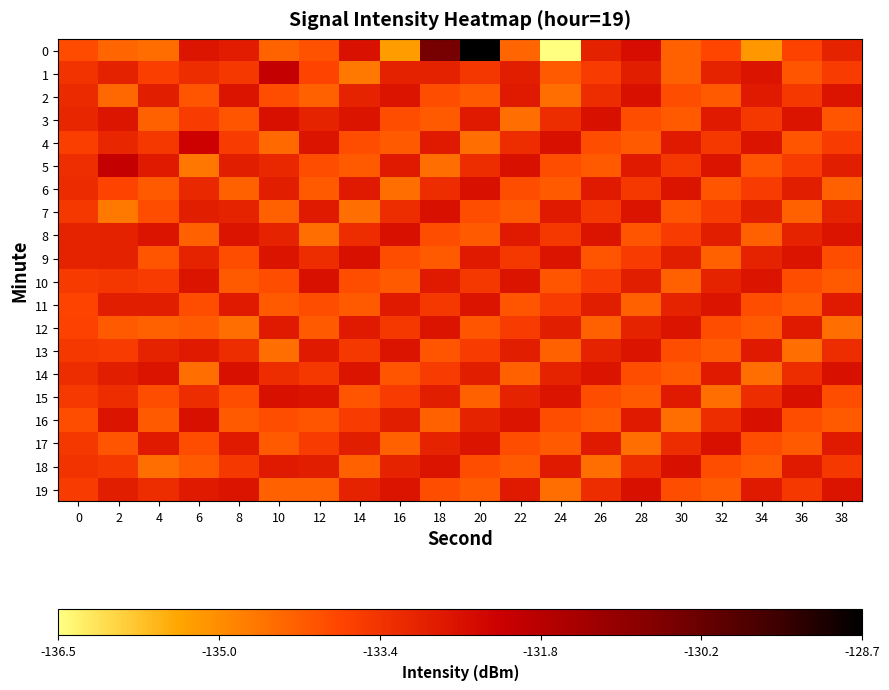

At which category is the sum across all series the highest?

20